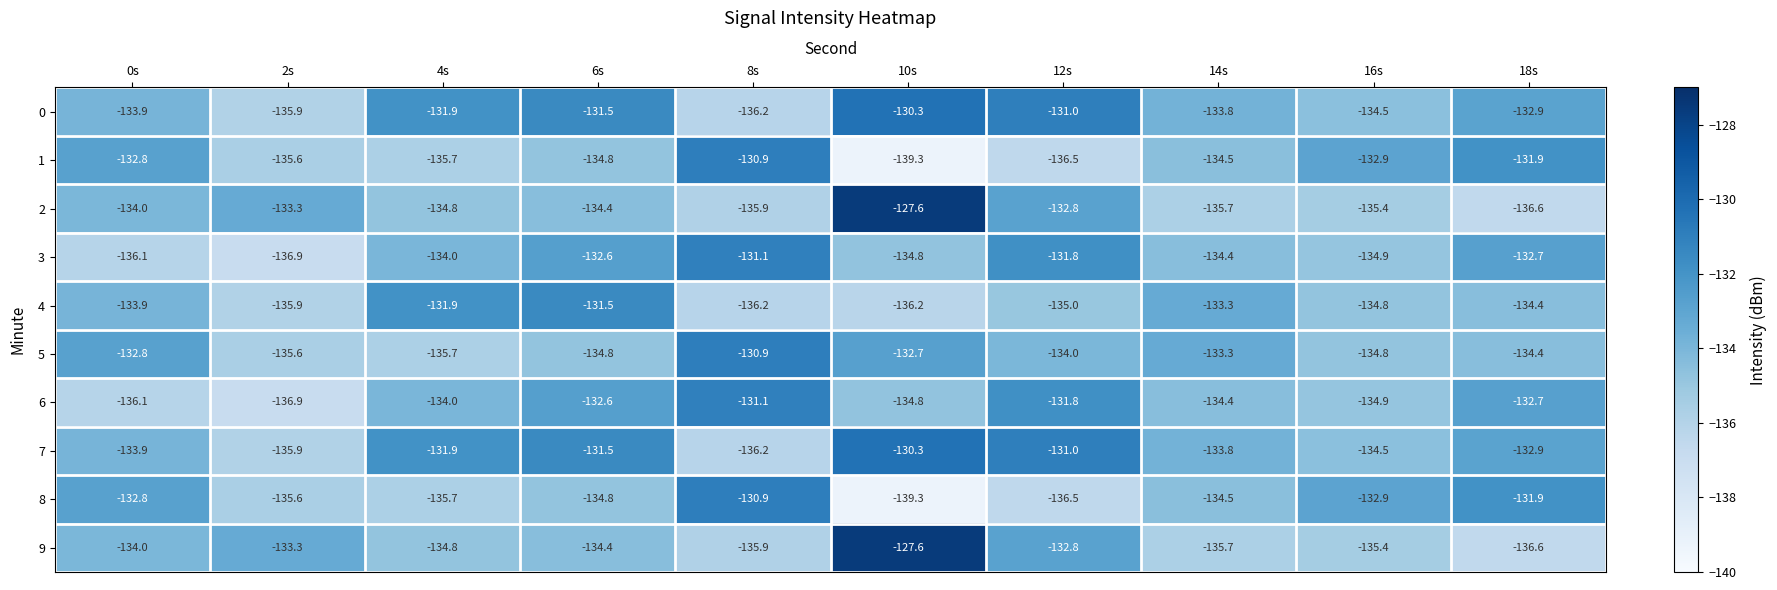

What is the sum of all 6 values?

-1339.3